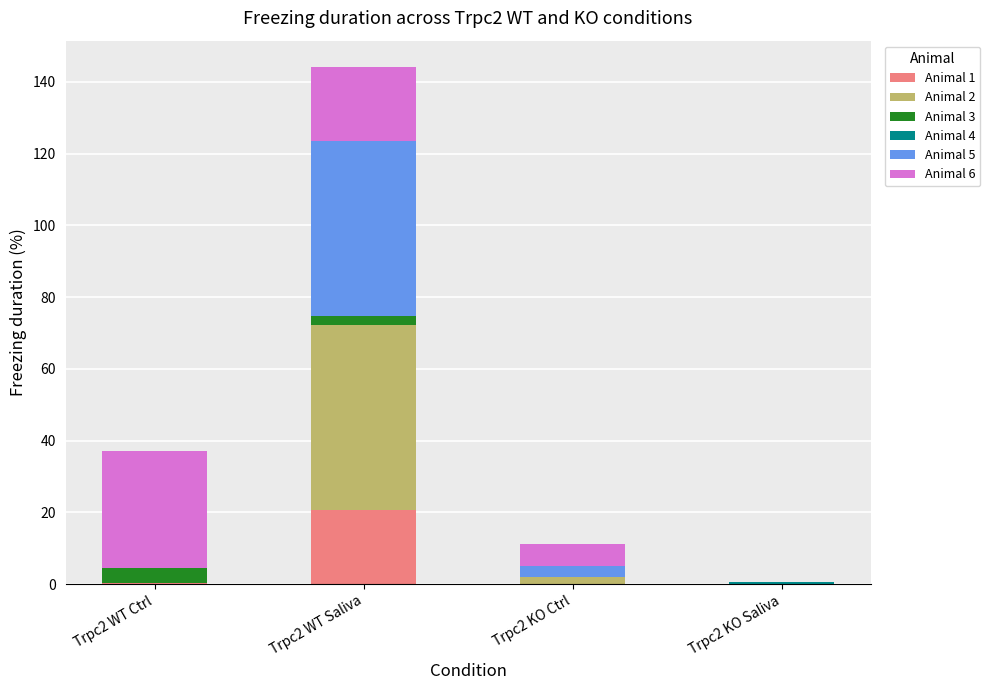

At which label does Animal 1 reach its peak?

Trpc2 WT Saliva